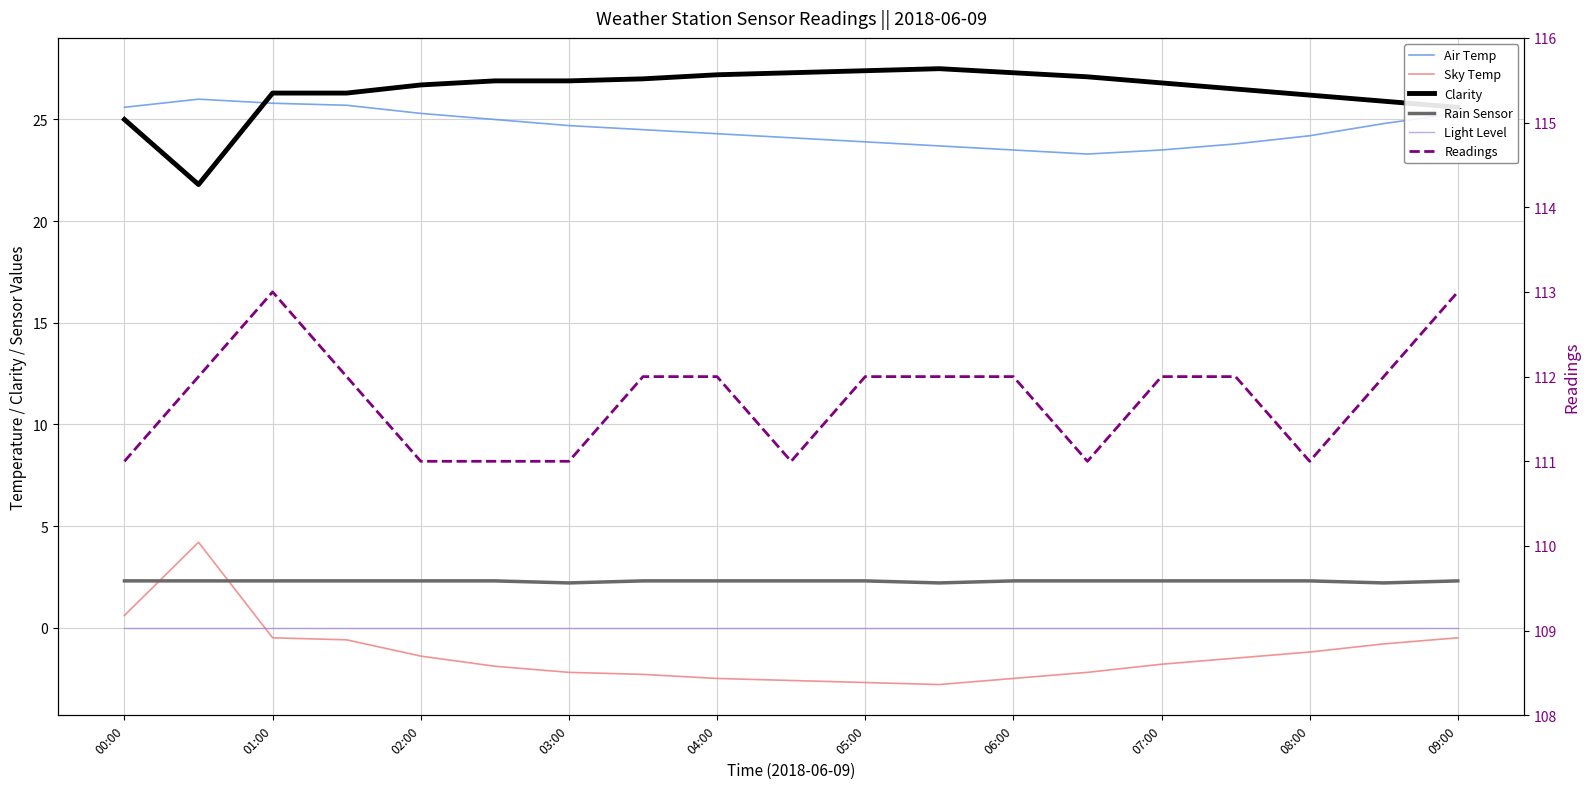

Where is Clarity nearest to the value 24?

00:00